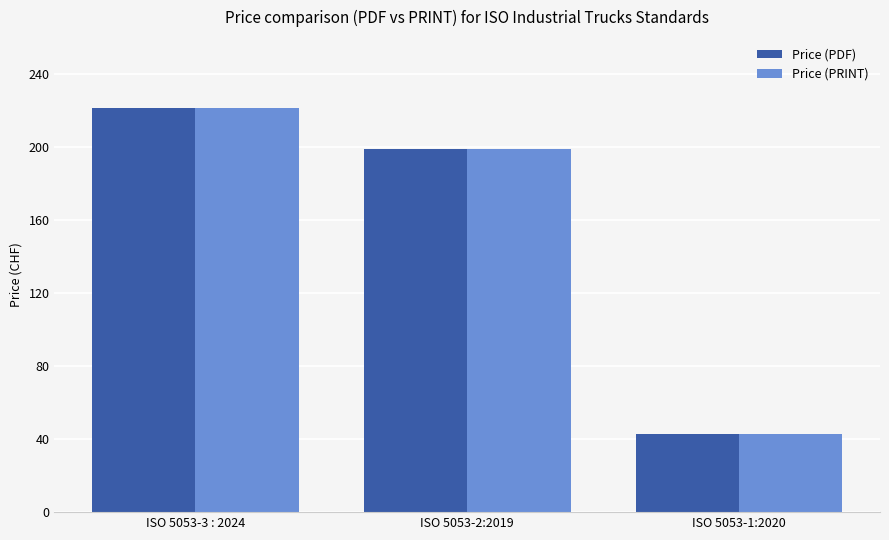

How many data points does each series have?

3